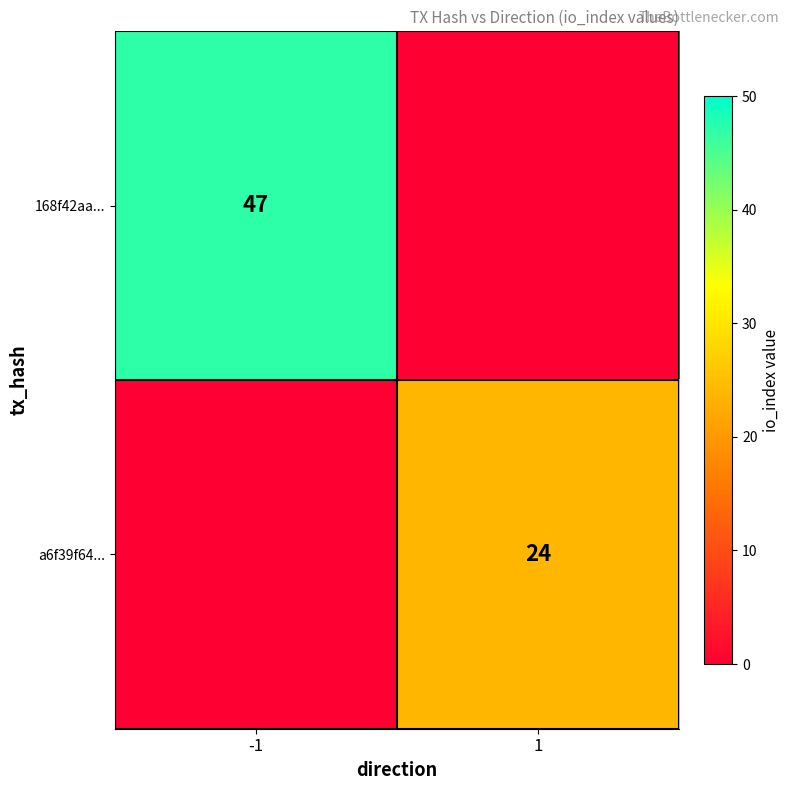

Is the value of a6f39f64... at 1 greater than the value of 168f42aa... at -1?

No